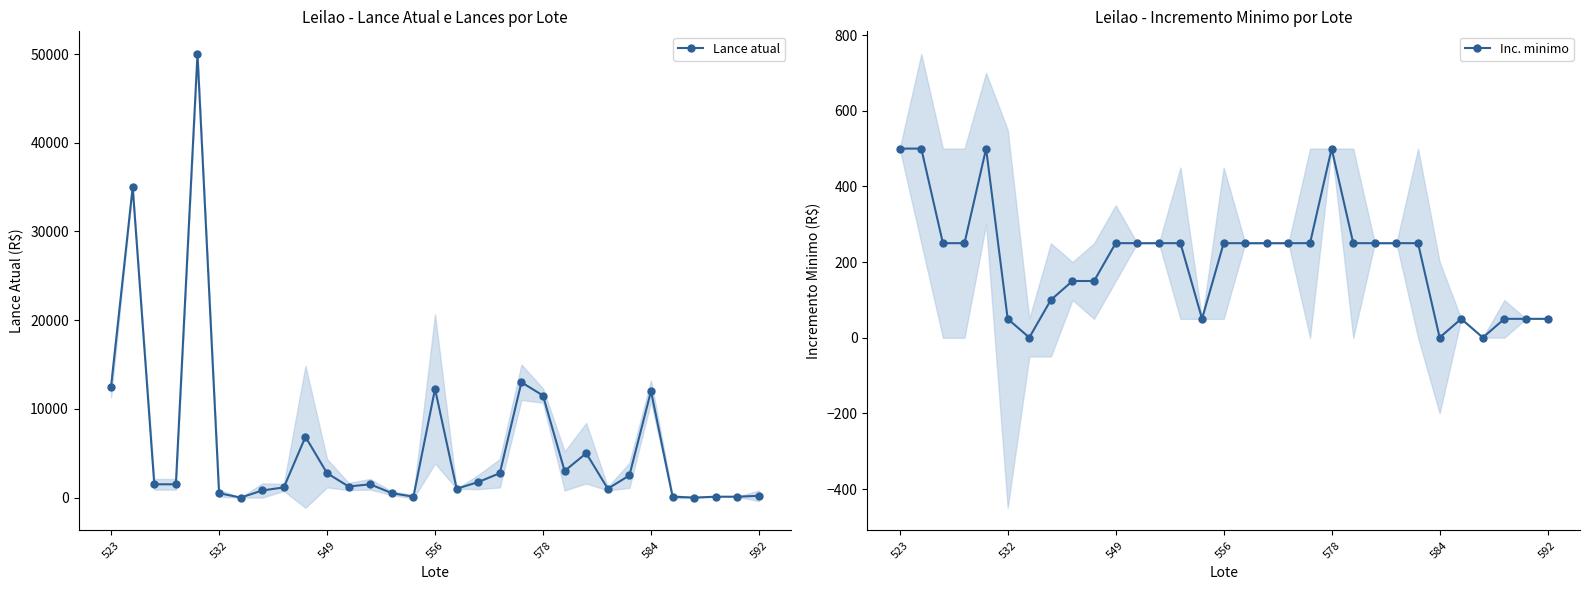

Reading left to right, transcribe all the data shown in this chart.

Lance atual: 12500.0	35000.0	1500.0	1500.0	50000.0	500.0	1.0	800.0	1150.0	6850.0	2750.0	1250.0	1500.0	500.0	100.0	12250.0	1000.0	1750.0	2750.0	13000.0	11500.0	3000.0	5000.0	1000.0	2500.0	12000.0	100.0	1.0	100.0	100.0	200.0
Inc. minimo: 500.0	500.0	250.0	250.0	500.0	50.0	0.5	100.0	150.0	150.0	250.0	250.0	250.0	250.0	50.0	250.0	250.0	250.0	250.0	250.0	500.0	250.0	250.0	250.0	250.0	0.5	50.0	0.5	50.0	50.0	50.0